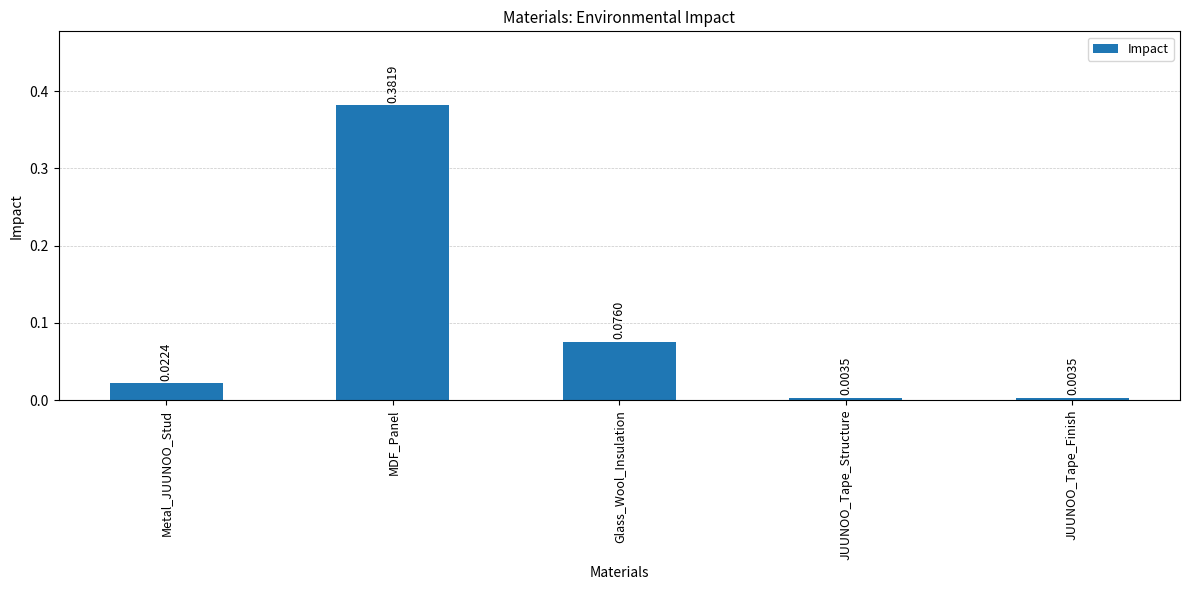

What is the sum of all values?

0.5